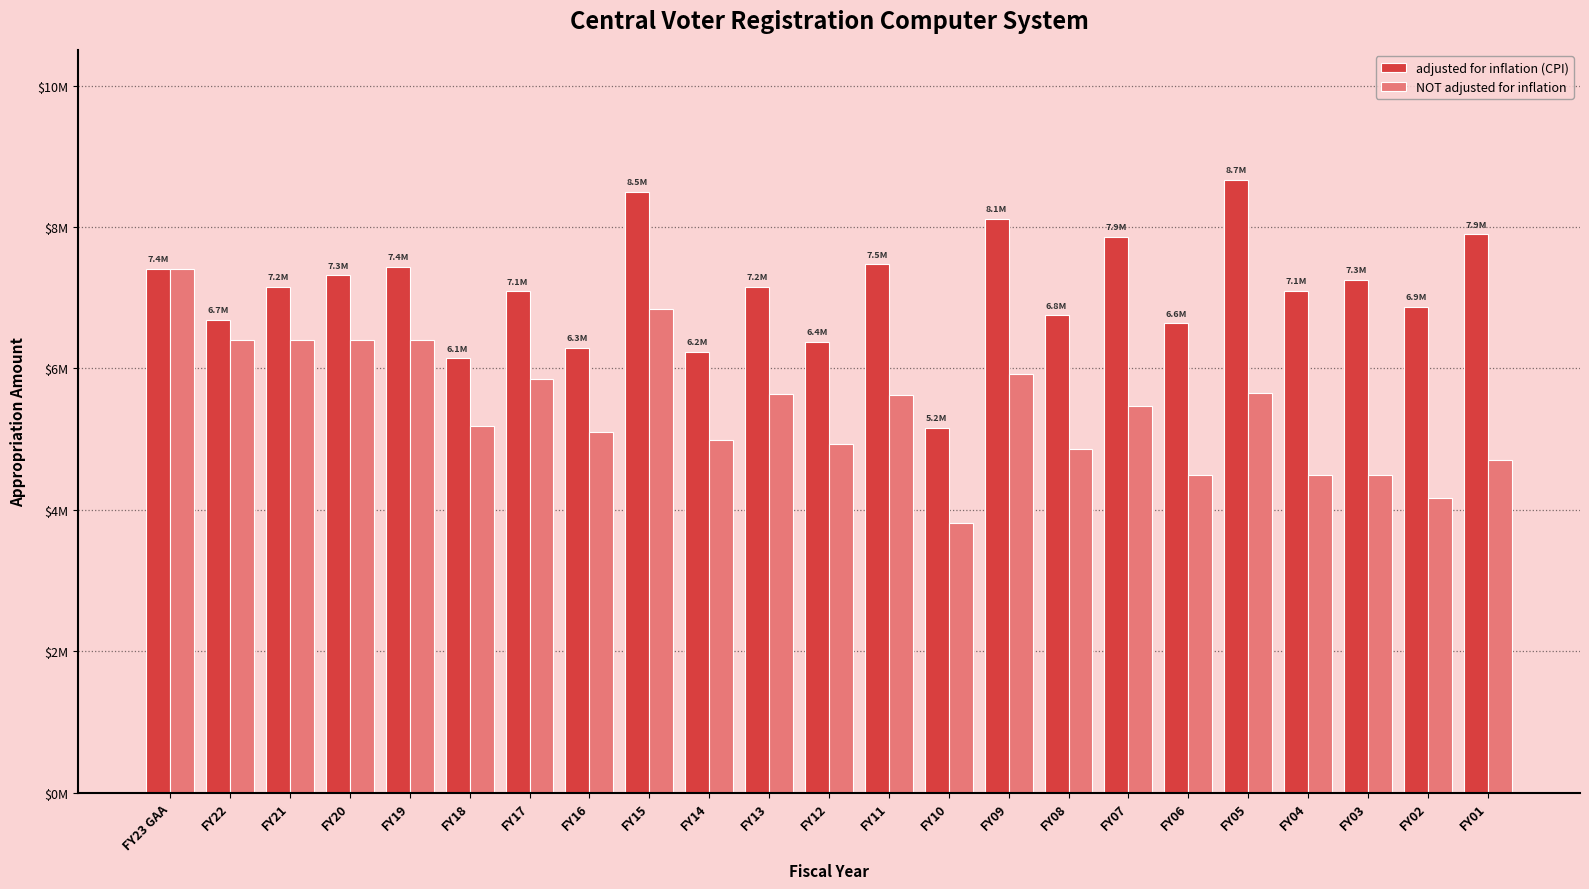

What is the label of the 17th bar from the right?

FY17